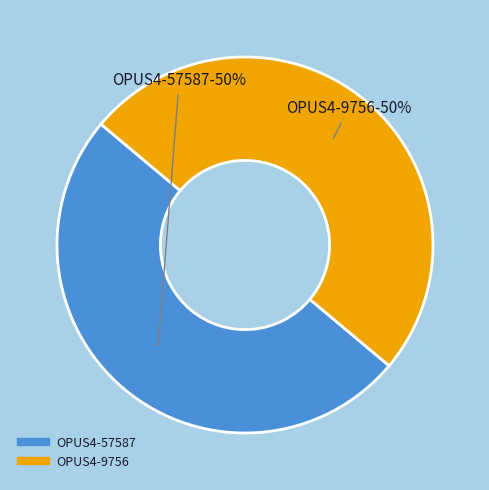

Approximately how many times larger is the value at OPUS4-9756 compared to OPUS4-57587?

1.0